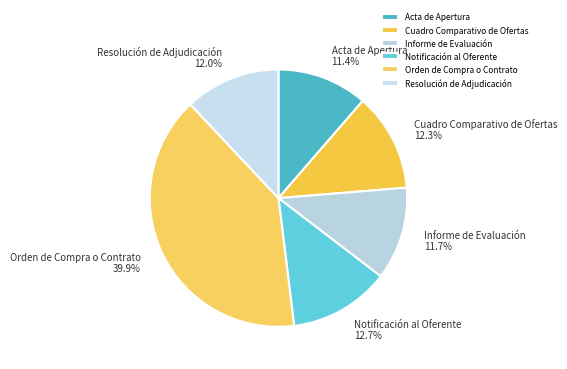

To the nearest percent, what percentage of the pie is Informe de Evaluación?

12%